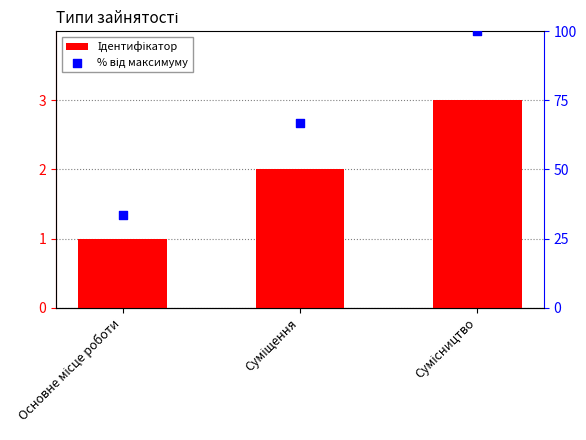

Which series reaches the maximum Y coordinate?

% від максимуму